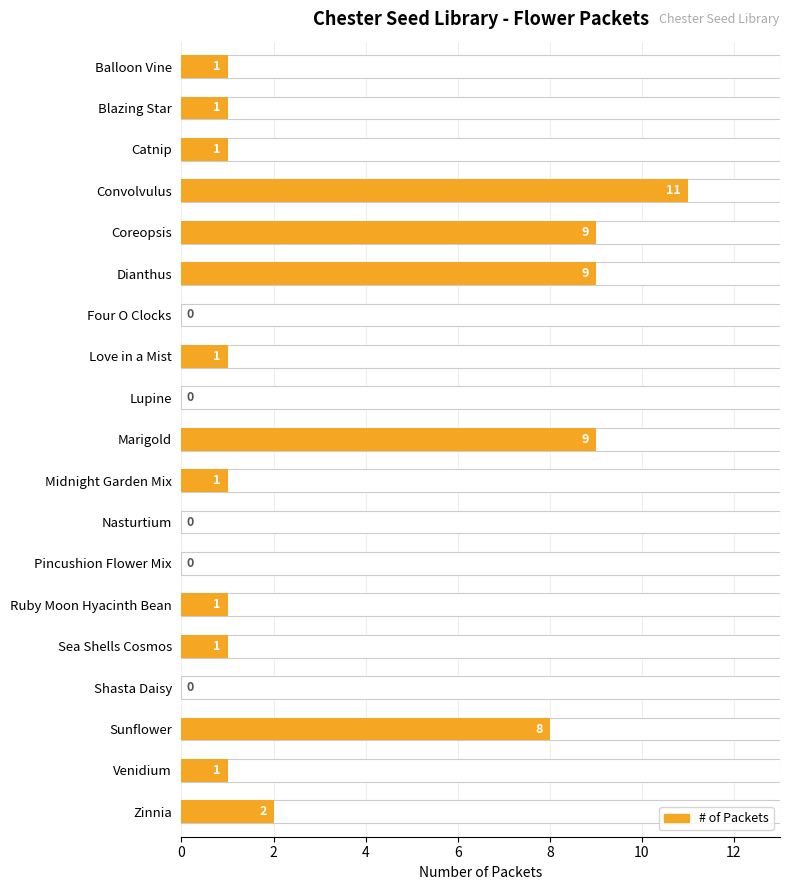

How many values are above zero?

14